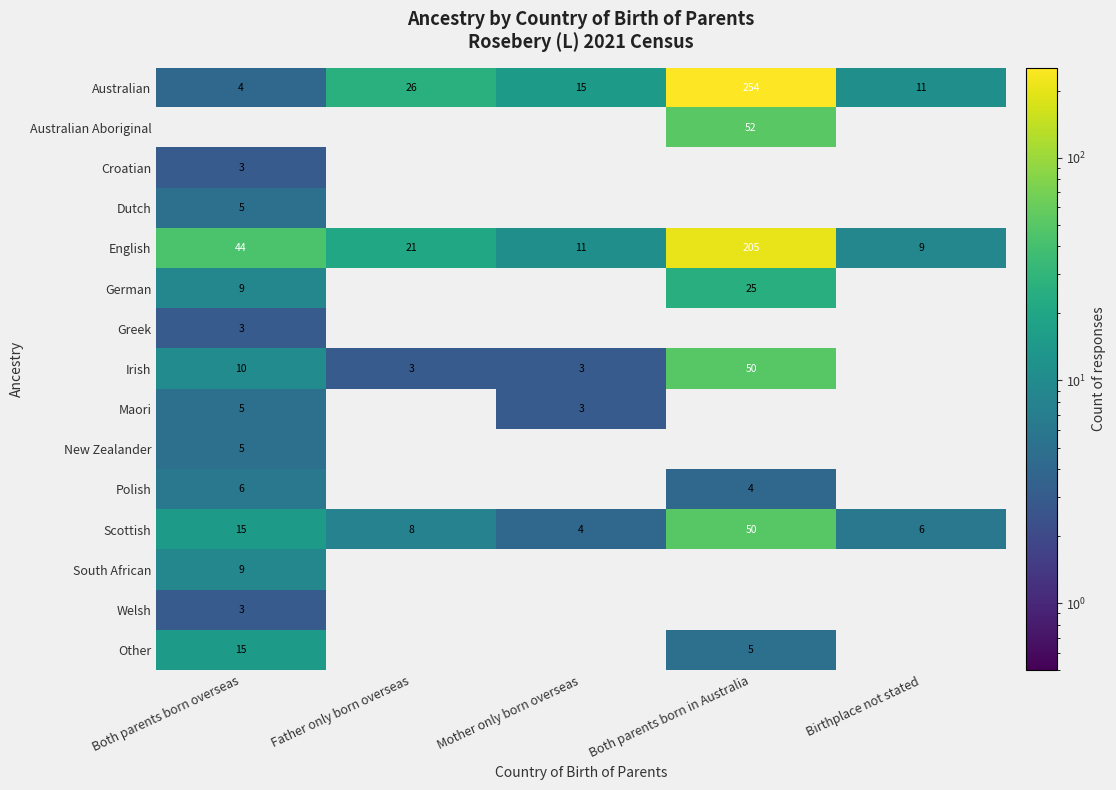

The Dutch series shows 5 at Both parents born overseas. True or false?

True